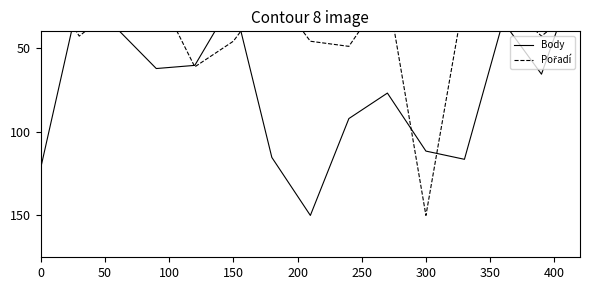

In Body, how many points are higher than both neighbors (excluding endpoints)?

4